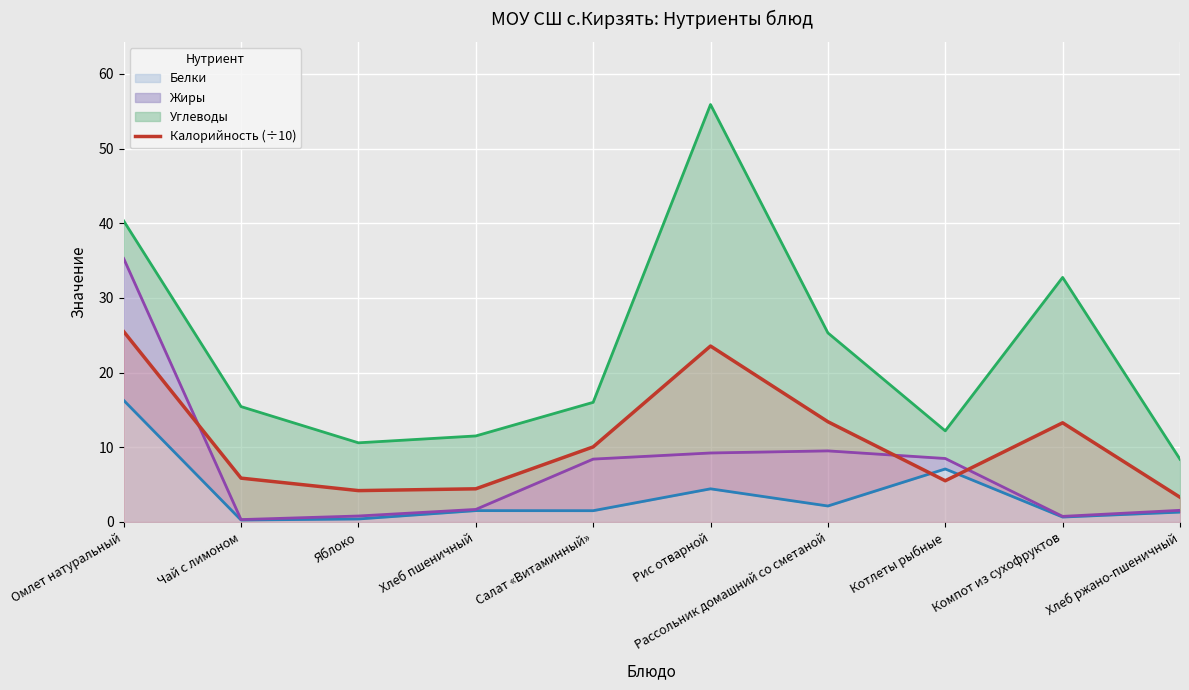

What is the maximum value shown in the chart?

25.5